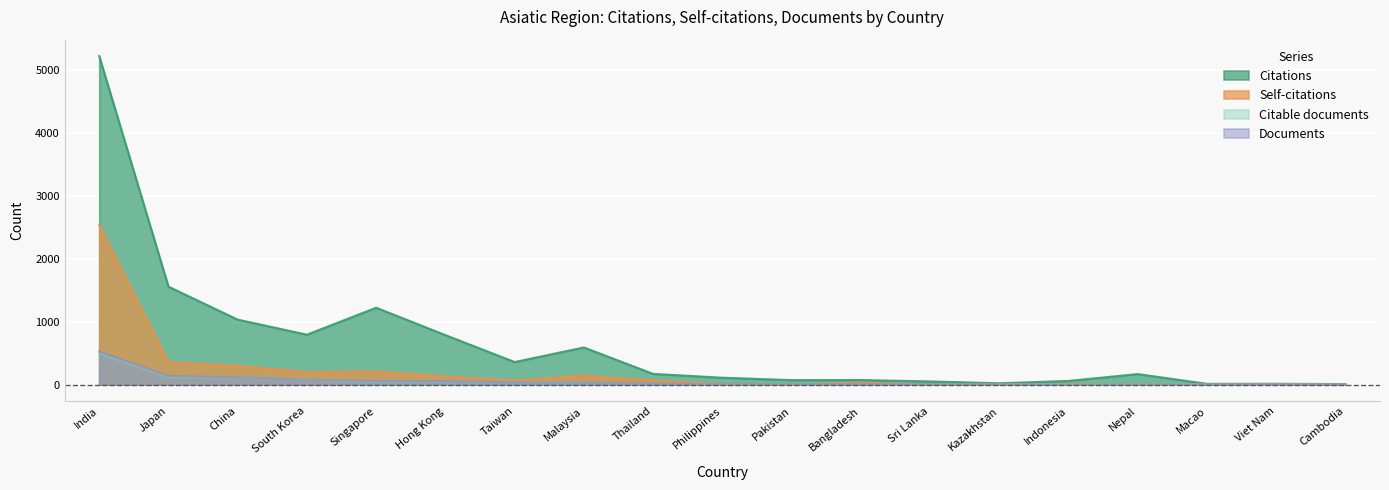

Reading left to right, list all the values displayed in this chart.

Citations: India=5220	Japan=1557	China=1033	South Korea=794	Singapore=1222	Hong Kong=787	Taiwan=359	Malaysia=591	Thailand=171	Philippines=110	Pakistan=72	Bangladesh=73	Sri Lanka=51	Kazakhstan=22	Indonesia=59	Nepal=168	Macao=13	Viet Nam=14	Cambodia=9
Self-citations: India=2538	Japan=357	China=300	South Korea=202	Singapore=212	Hong Kong=130	Taiwan=65	Malaysia=145	Thailand=67	Philippines=17	Pakistan=6	Bangladesh=34	Sri Lanka=3	Kazakhstan=0	Indonesia=14	Nepal=0	Macao=2	Viet Nam=5	Cambodia=0
Documents: India=527	Japan=138	China=117	South Korea=79	Singapore=57	Hong Kong=57	Taiwan=36	Malaysia=32	Thailand=15	Philippines=15	Pakistan=11	Bangladesh=10	Sri Lanka=10	Kazakhstan=5	Indonesia=5	Nepal=3	Macao=2	Viet Nam=2	Cambodia=1
Citable documents: India=499	Japan=121	China=111	South Korea=77	Singapore=47	Hong Kong=51	Taiwan=34	Malaysia=30	Thailand=13	Philippines=13	Pakistan=11	Bangladesh=10	Sri Lanka=10	Kazakhstan=5	Indonesia=5	Nepal=3	Macao=2	Viet Nam=2	Cambodia=1